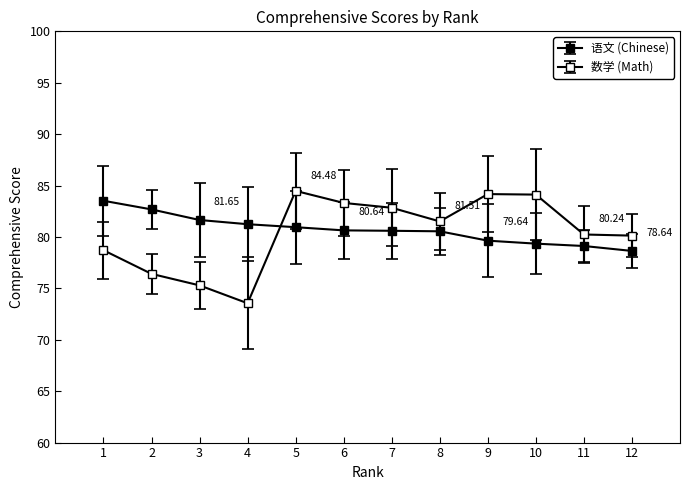

What is the sum of the 数学 (Math) values at 12 and 9?

164.3